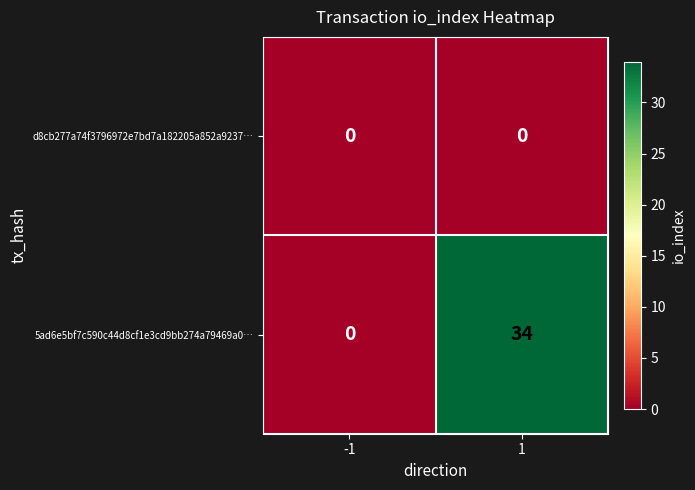

Between -1 and 1, which series saw the biggest shift?

5ad6e5bf7c590c44d8cf1e3cd9bb274a79469a0…